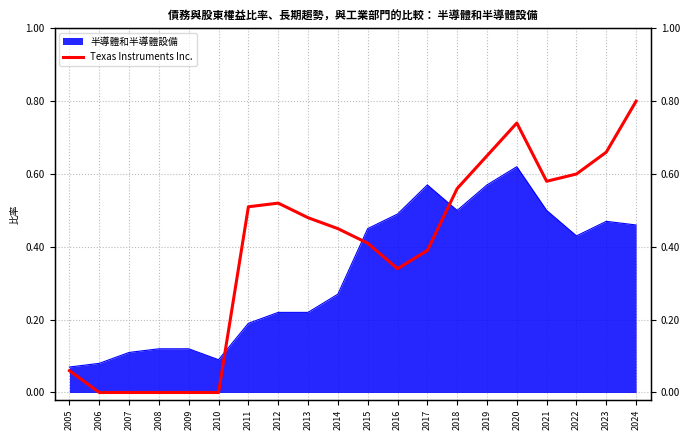

Which has a higher value, 2016 or 2009?

2016